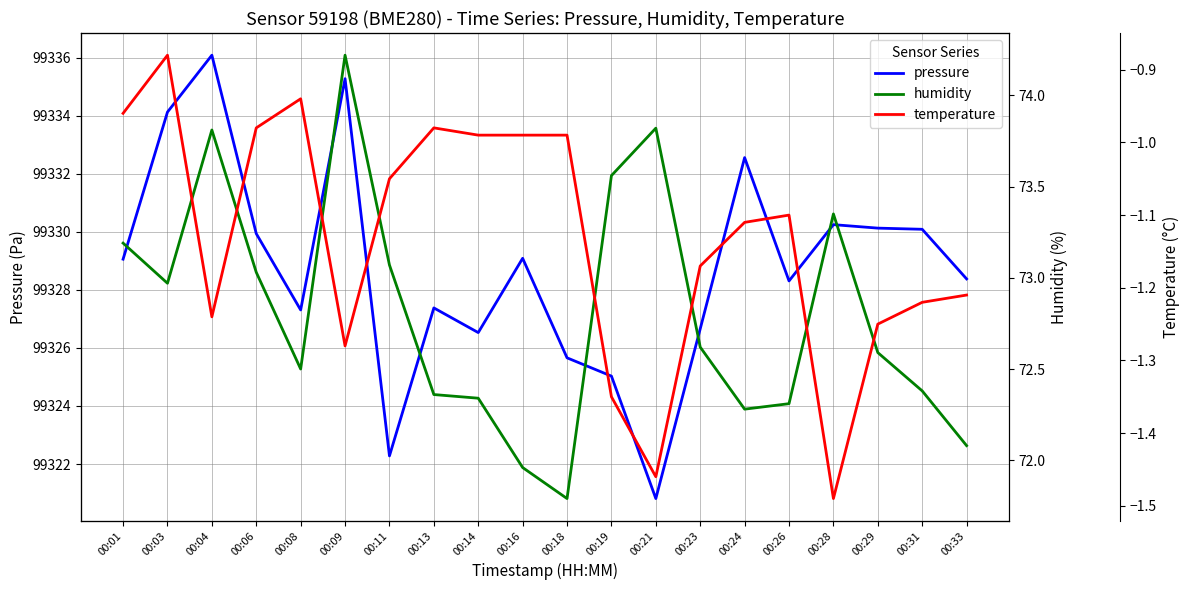

Reading left to right, list all the values displayed in this chart.

pressure: 99329.1	99334.1	99336.1	99329.9	99327.3	99335.3	99322.3	99327.4	99326.5	99329.1	99325.7	99325.0	99320.8	99326.7	99332.6	99328.3	99330.2	99330.1	99330.1	99328.4
humidity: 73.2	73.0	73.8	73.0	72.5	74.2	73.1	72.4	72.3	72.0	71.8	73.6	73.8	72.6	72.3	72.3	73.3	72.6	72.4	72.1
temperature: -1.0	-0.9	-1.2	-1.0	-0.9	-1.3	-1.1	-1.0	-1.0	-1.0	-1.0	-1.4	-1.5	-1.2	-1.1	-1.1	-1.5	-1.2	-1.2	-1.2